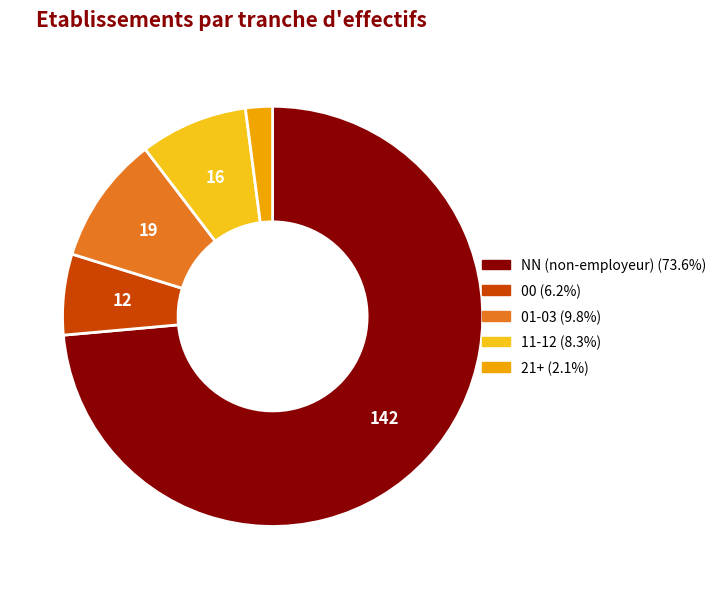

Is there any slice that represents more than half of the pie?

Yes